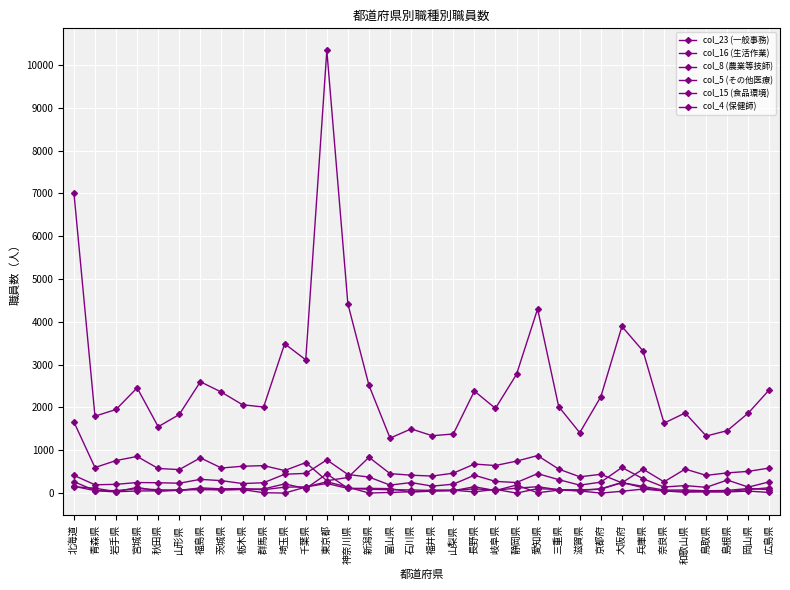

Which has a higher value, 島根県 or 愛知県?

愛知県